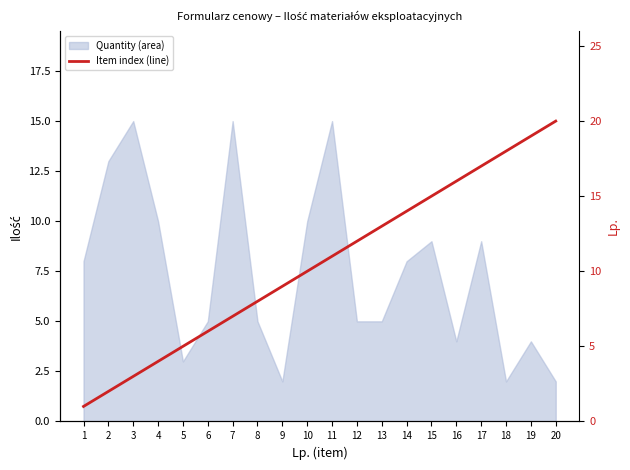

What is the maximum value shown in the chart?

20